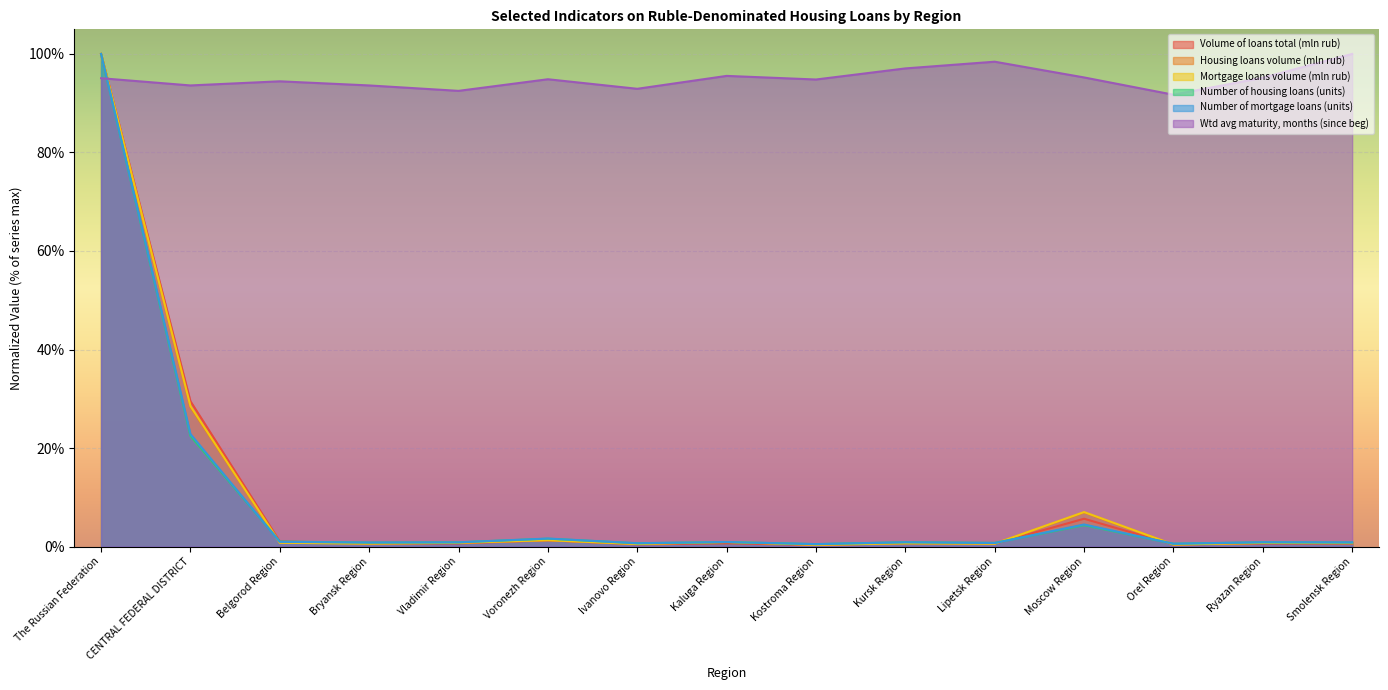

How many lines are shown in the chart?

6